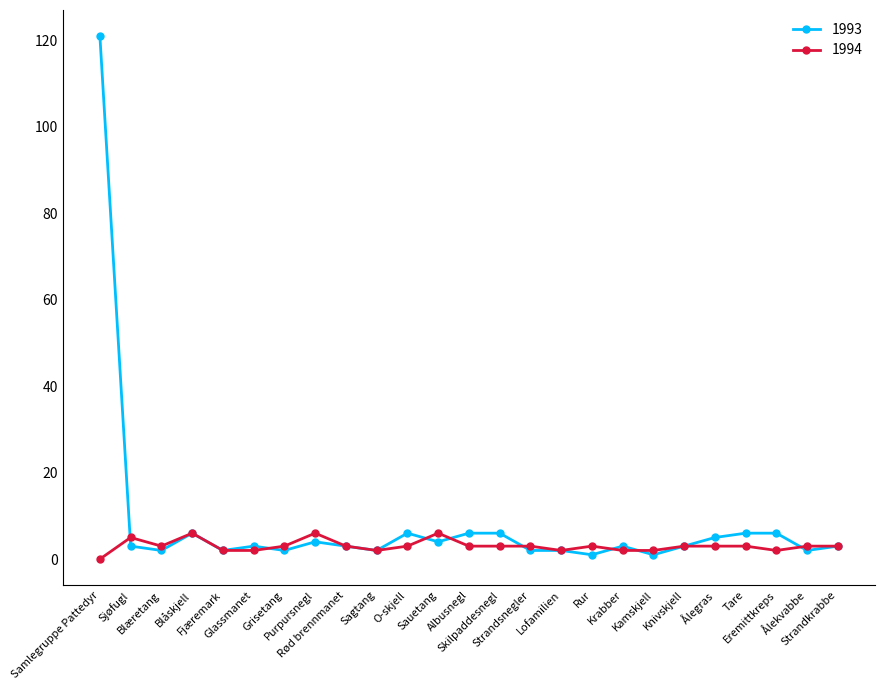

What is the greatest value displayed?

121